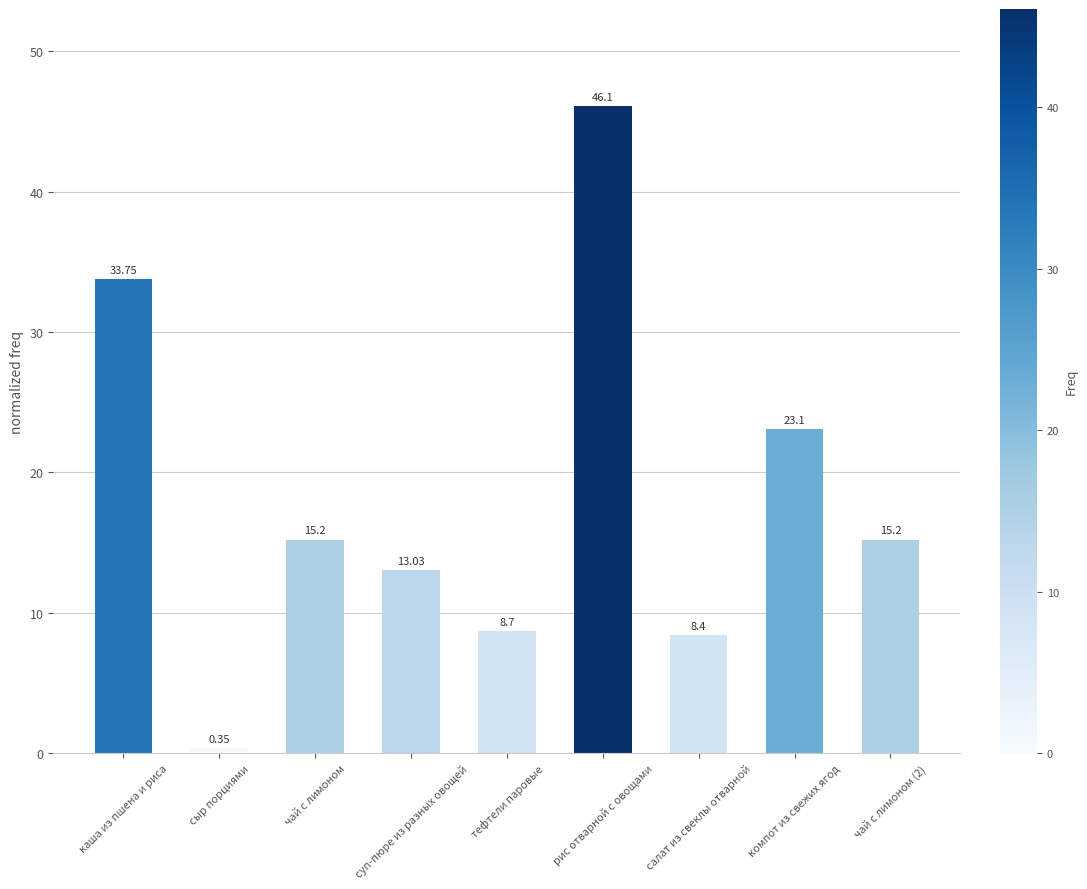

Where is the data nearest to the value 23?

компот из свежих ягод